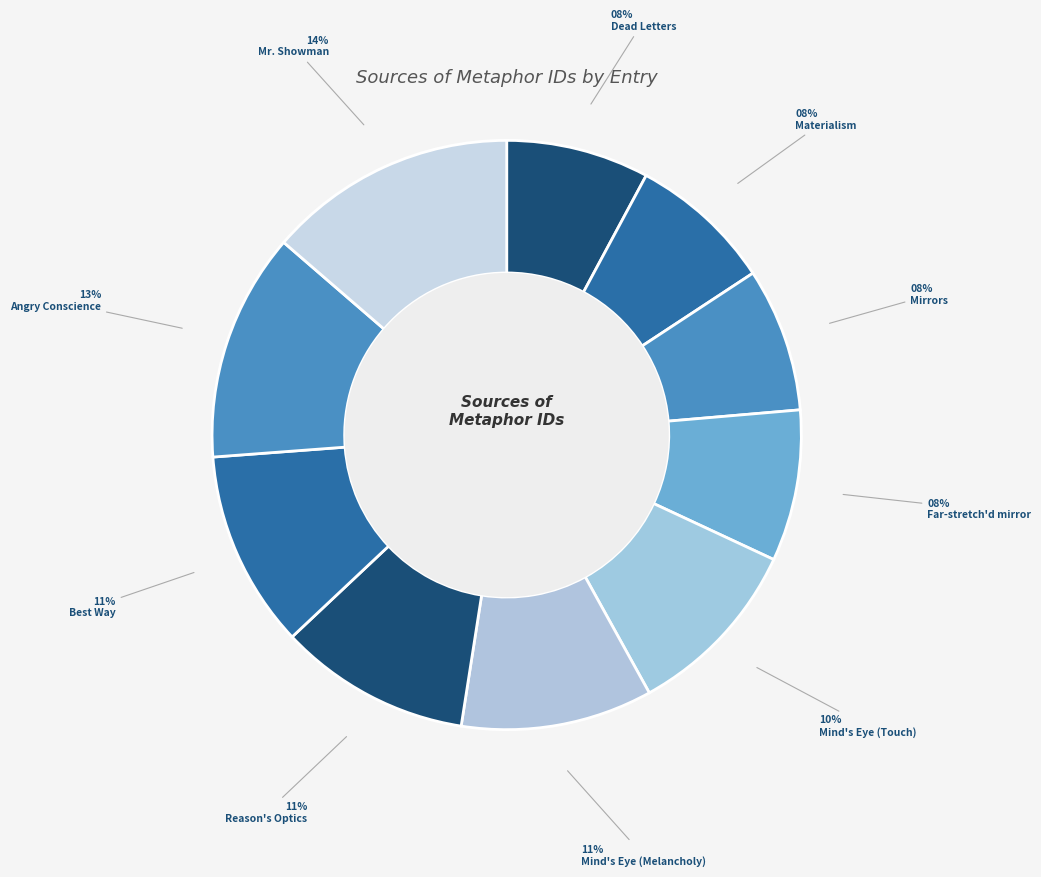

Count the number of slices in the pie.

10